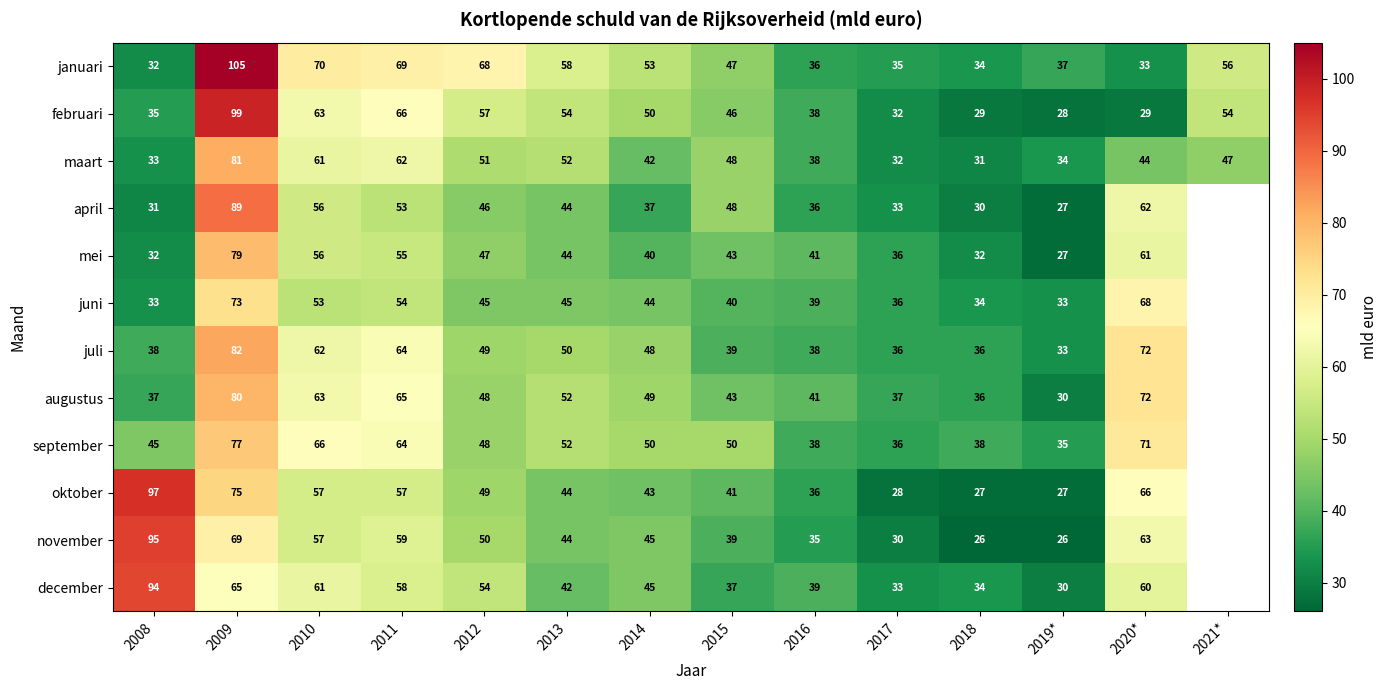

What value does the februari series have at 2012, to the nearest 5?

55